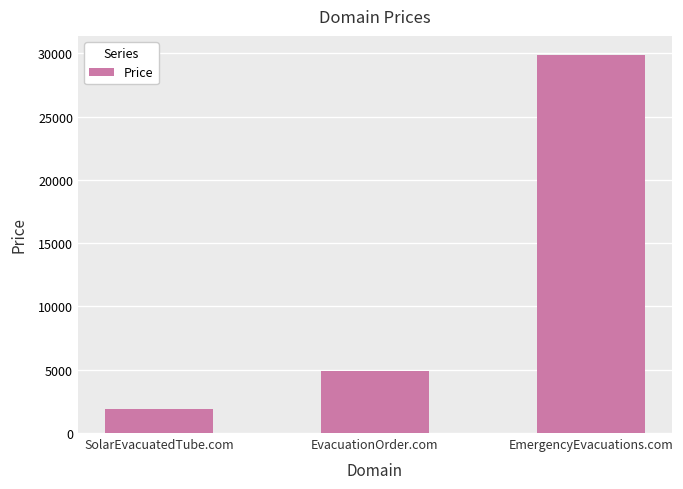

What is the change in value from SolarEvacuatedTube.com to EvacuationOrder.com?

+3000